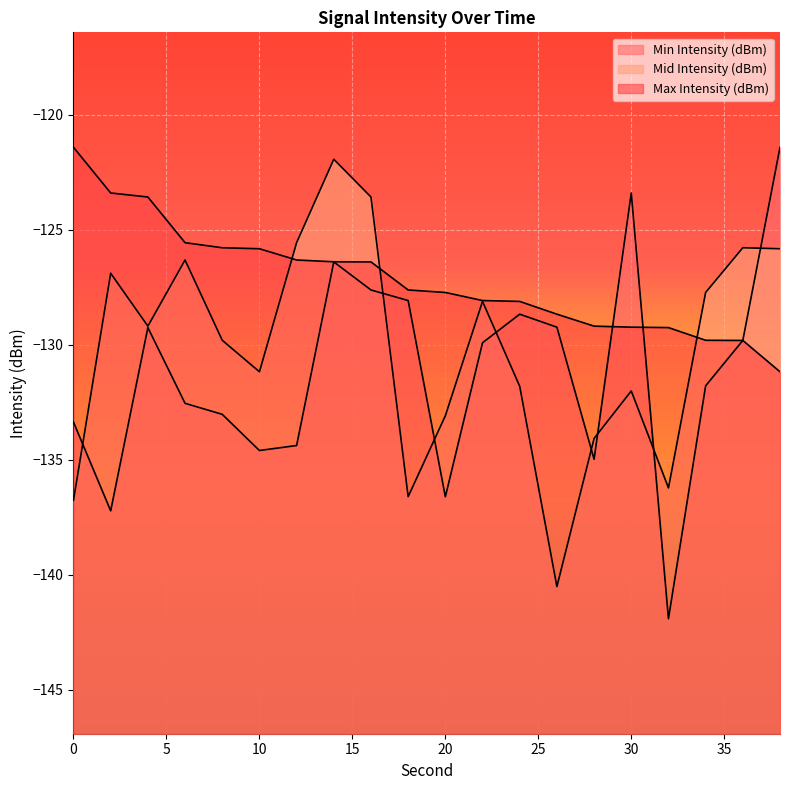

Read the Mid Intensity (dBm) value at 4.

-129.2